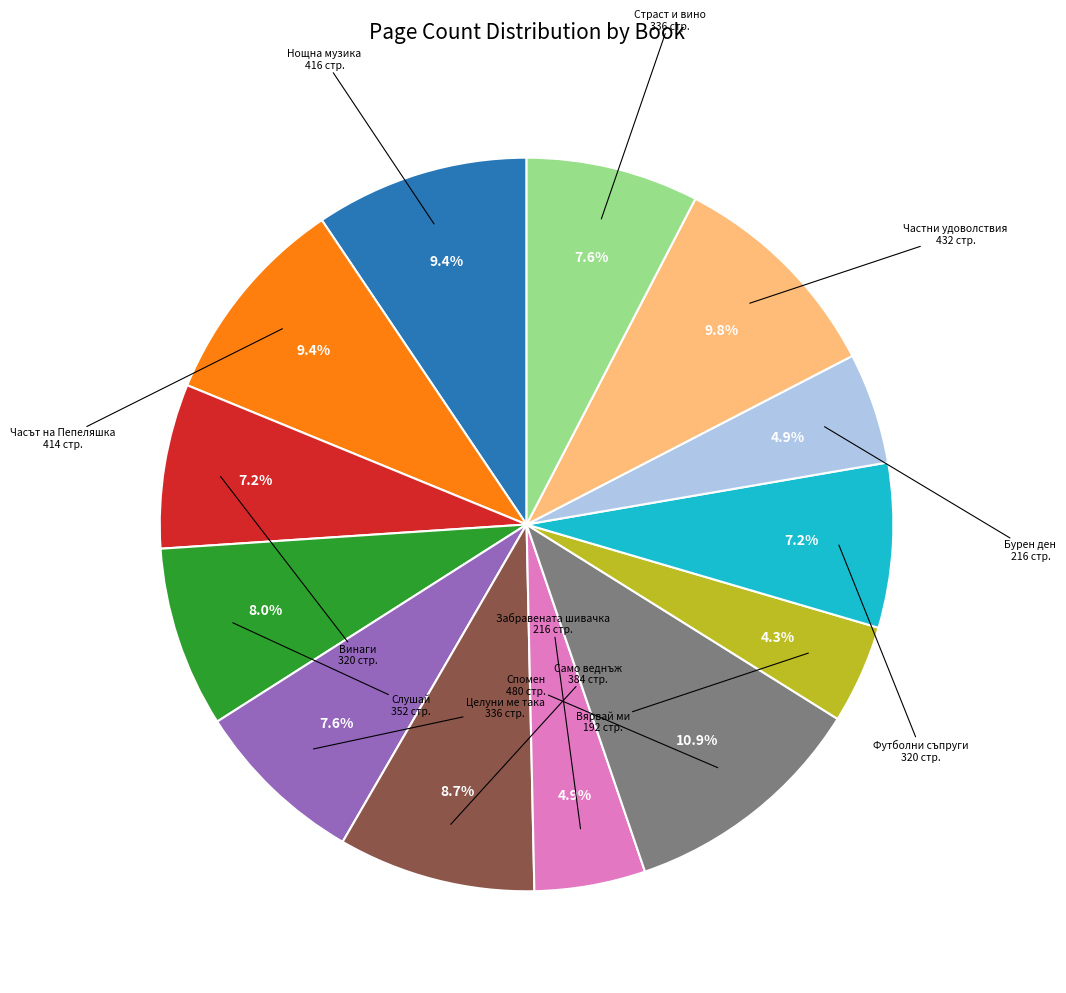

Does any single category account for the majority?

No